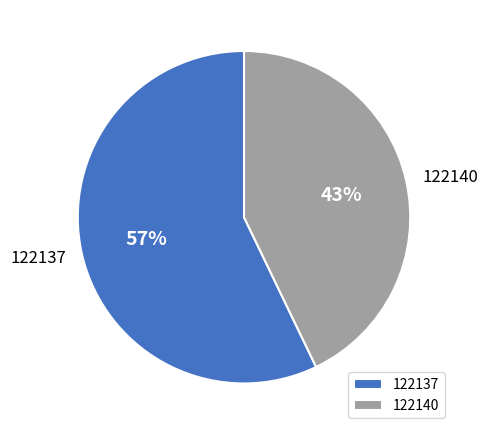

Is it true that 122140 is 35% of the pie?

False